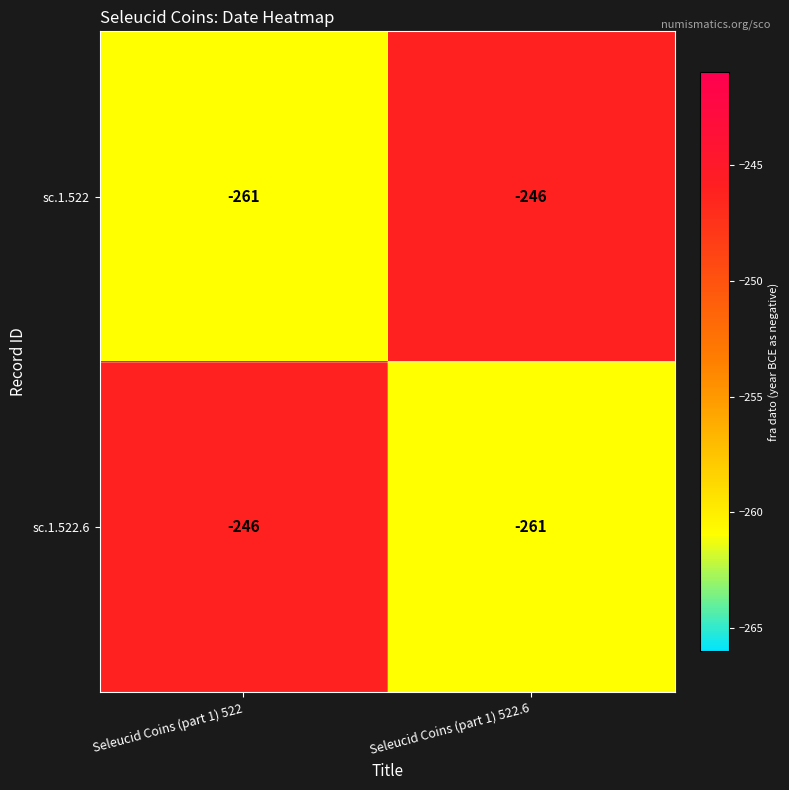

Is it true that sc.1.522.6 equals -261 at Seleucid Coins (part 1) 522.6?

True